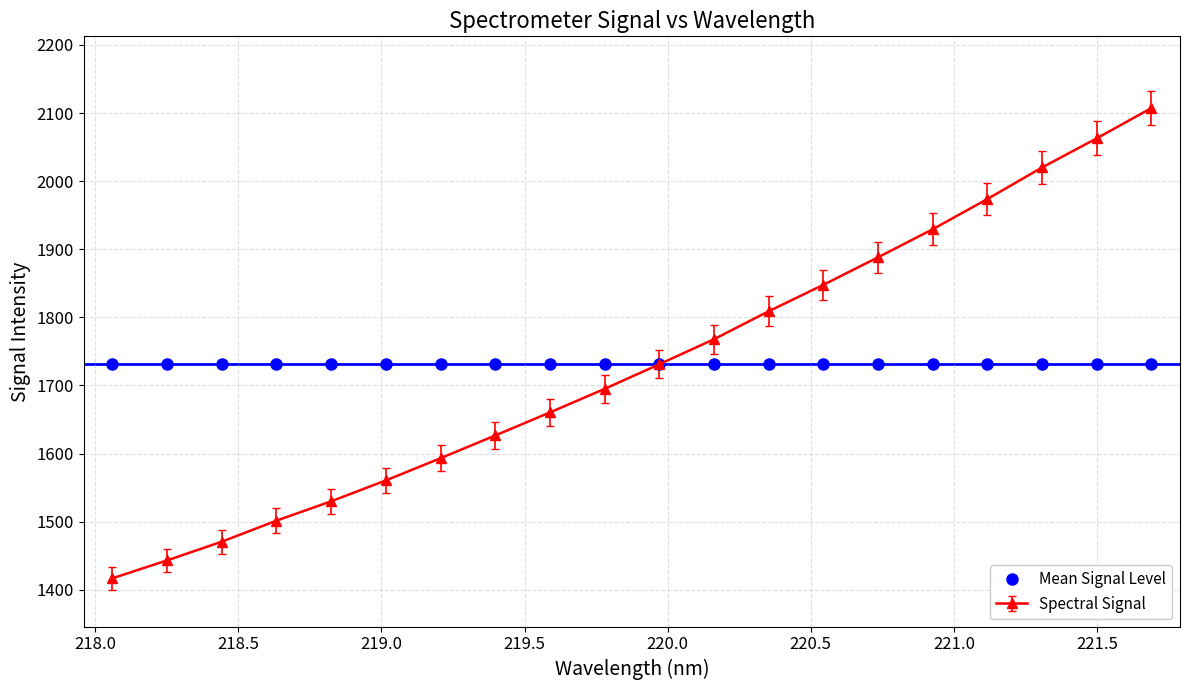

What is the greatest value displayed?

2107.3